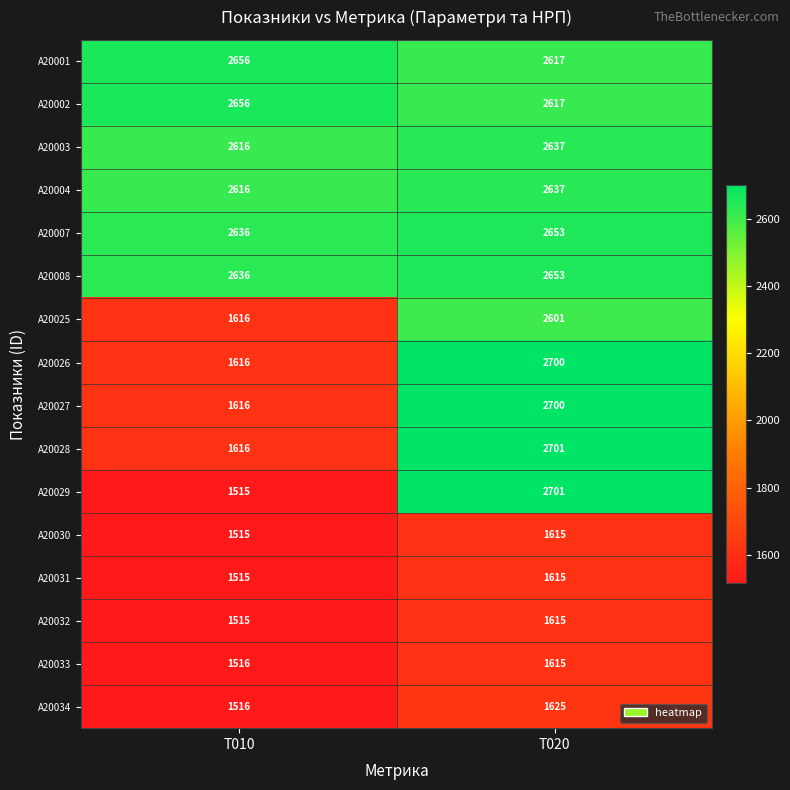

At which category is the sum across all series the highest?

T020